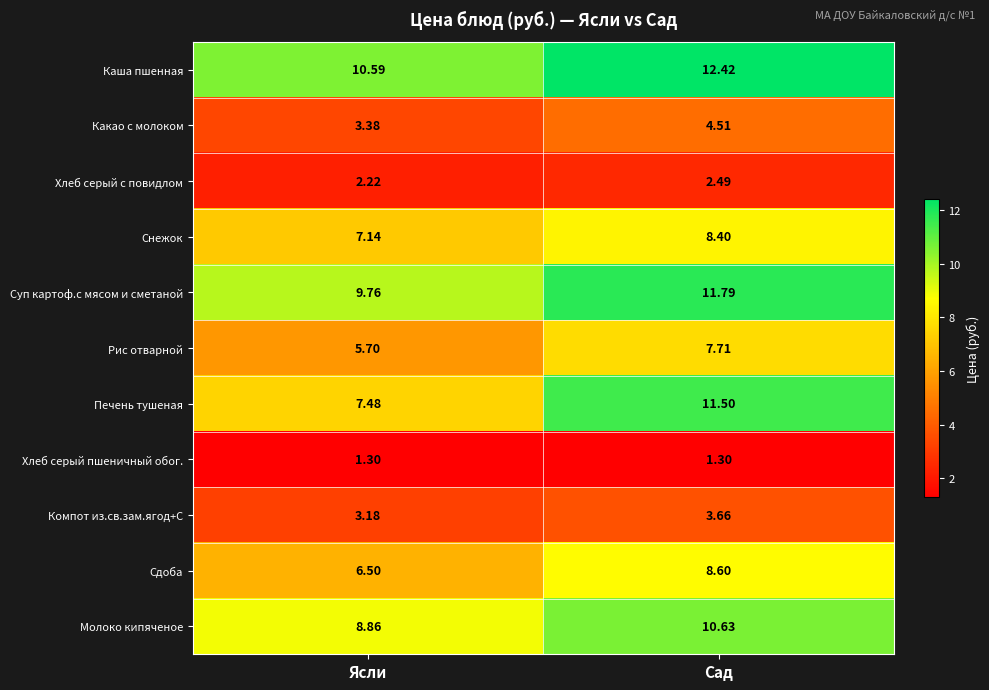

What is the minimum value shown in the chart?

1.3